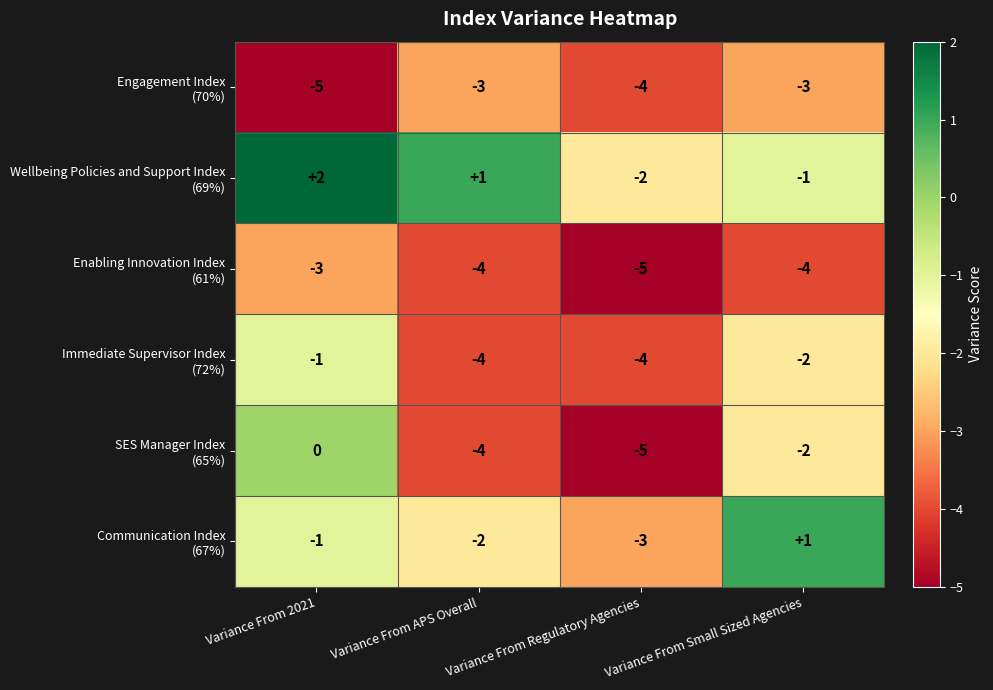

Which label corresponds to the largest value in the chart?

Variance From 2021